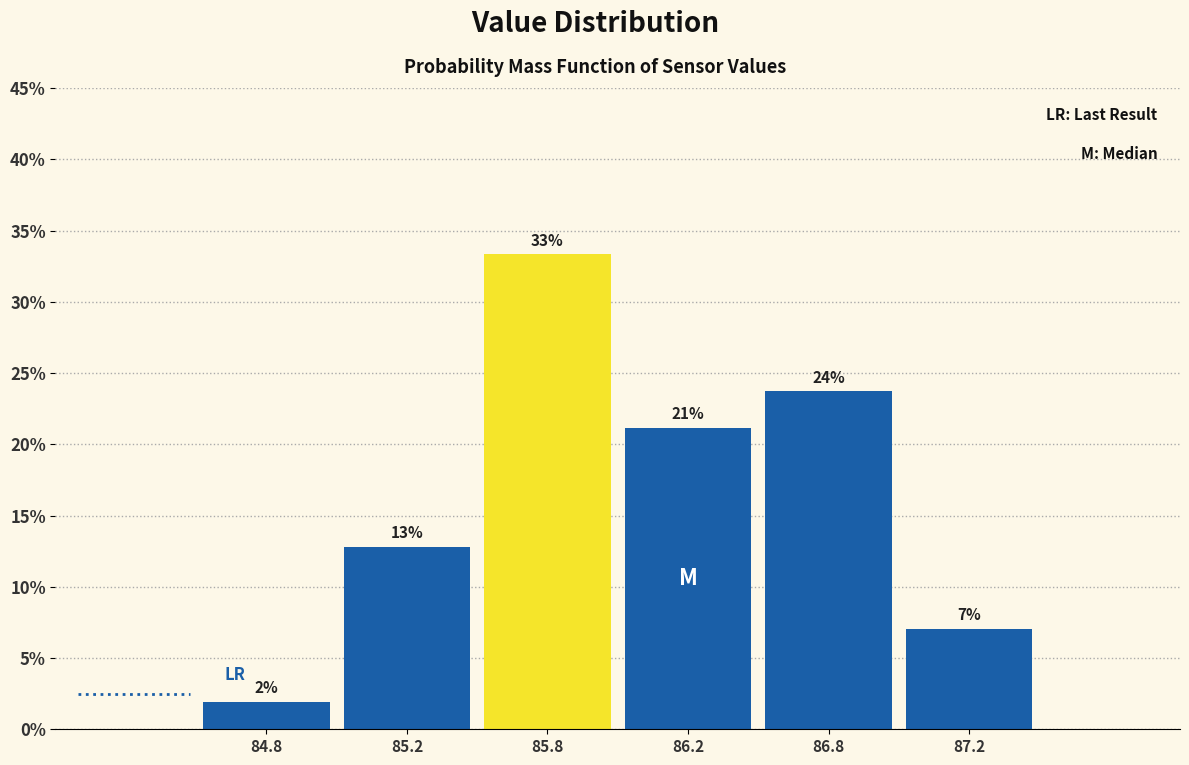

How many bars are there in total?

6